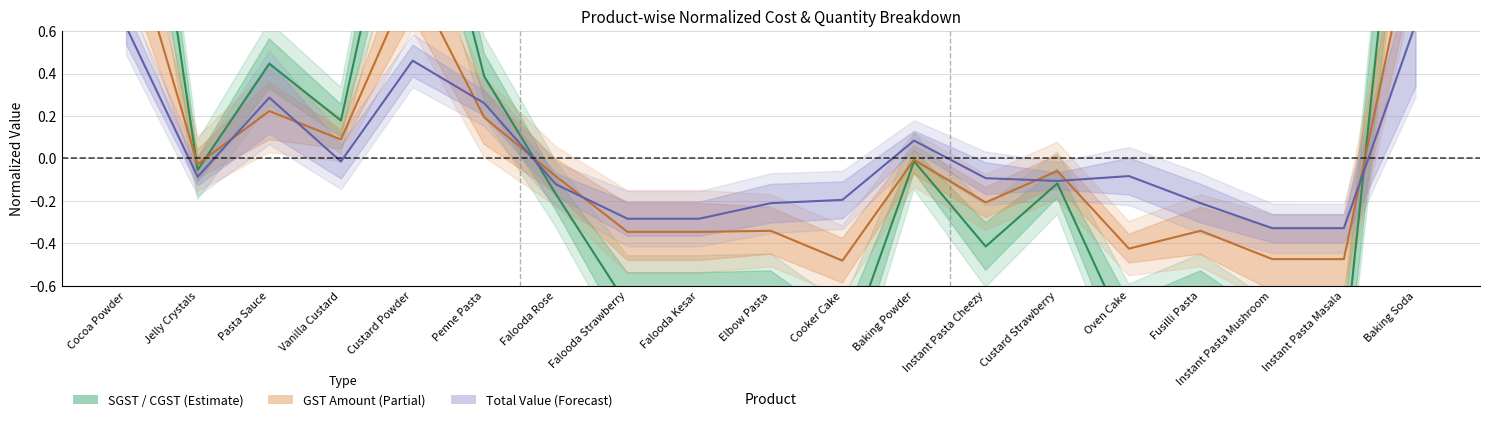

Rank the categories by value from lowest to highest.

Cooker Cake, Instant Pasta Masala, Instant Pasta Mushroom, Oven Cake, Falooda Strawberry, Falooda Kesar, Elbow Pasta, Fusilli Pasta, Instant Pasta Cheezy, Falooda Rose, Custard Strawberry, Jelly Crystals, Baking Powder, Vanilla Custard, Penne Pasta, Pasta Sauce, Custard Powder, Cocoa Powder, Baking Soda